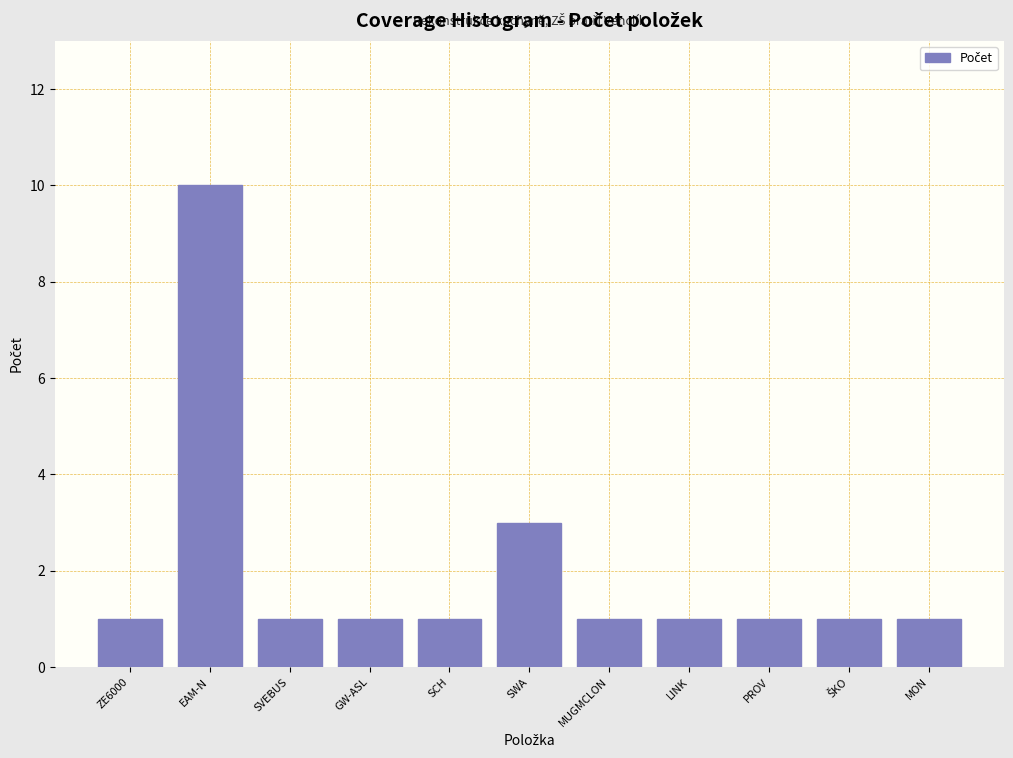

Reading right to left, what are all the values shown in this chart?

1	1	1	1	1	3	1	1	1	10	1